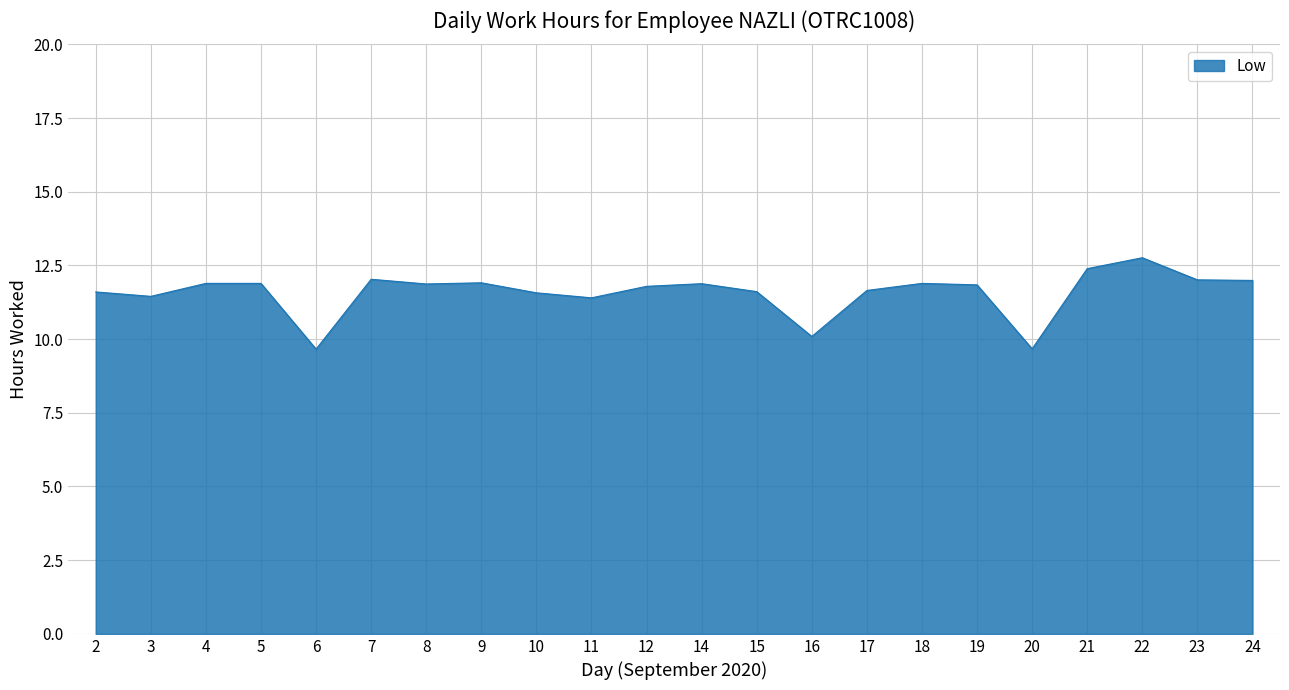

What value does the data have at 24?

12.0